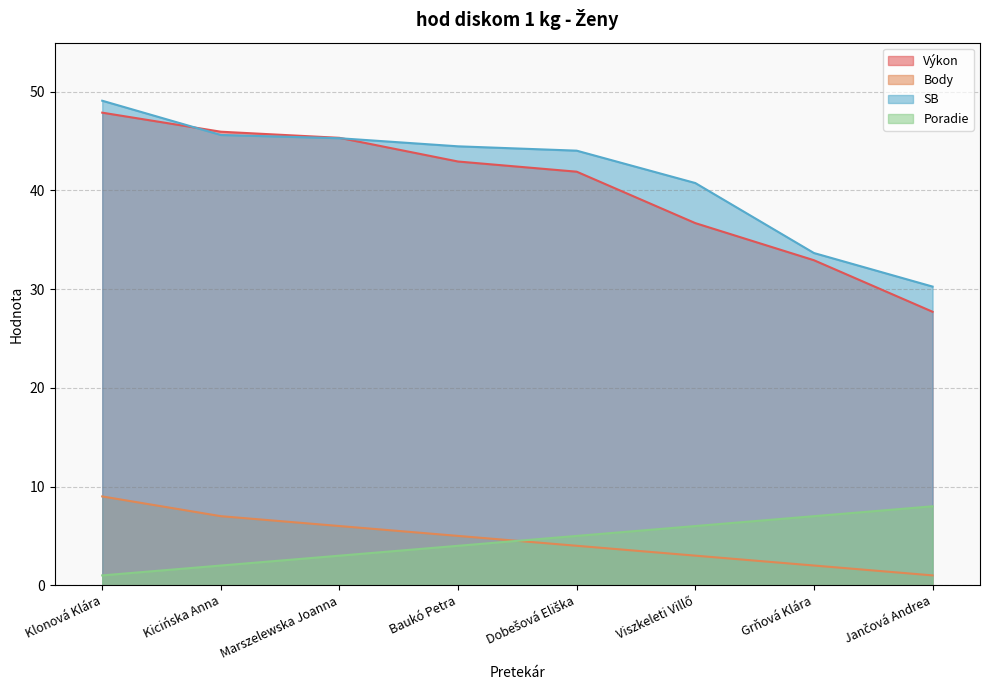

What is the label of the 4th point from the left?

Baukó Petra